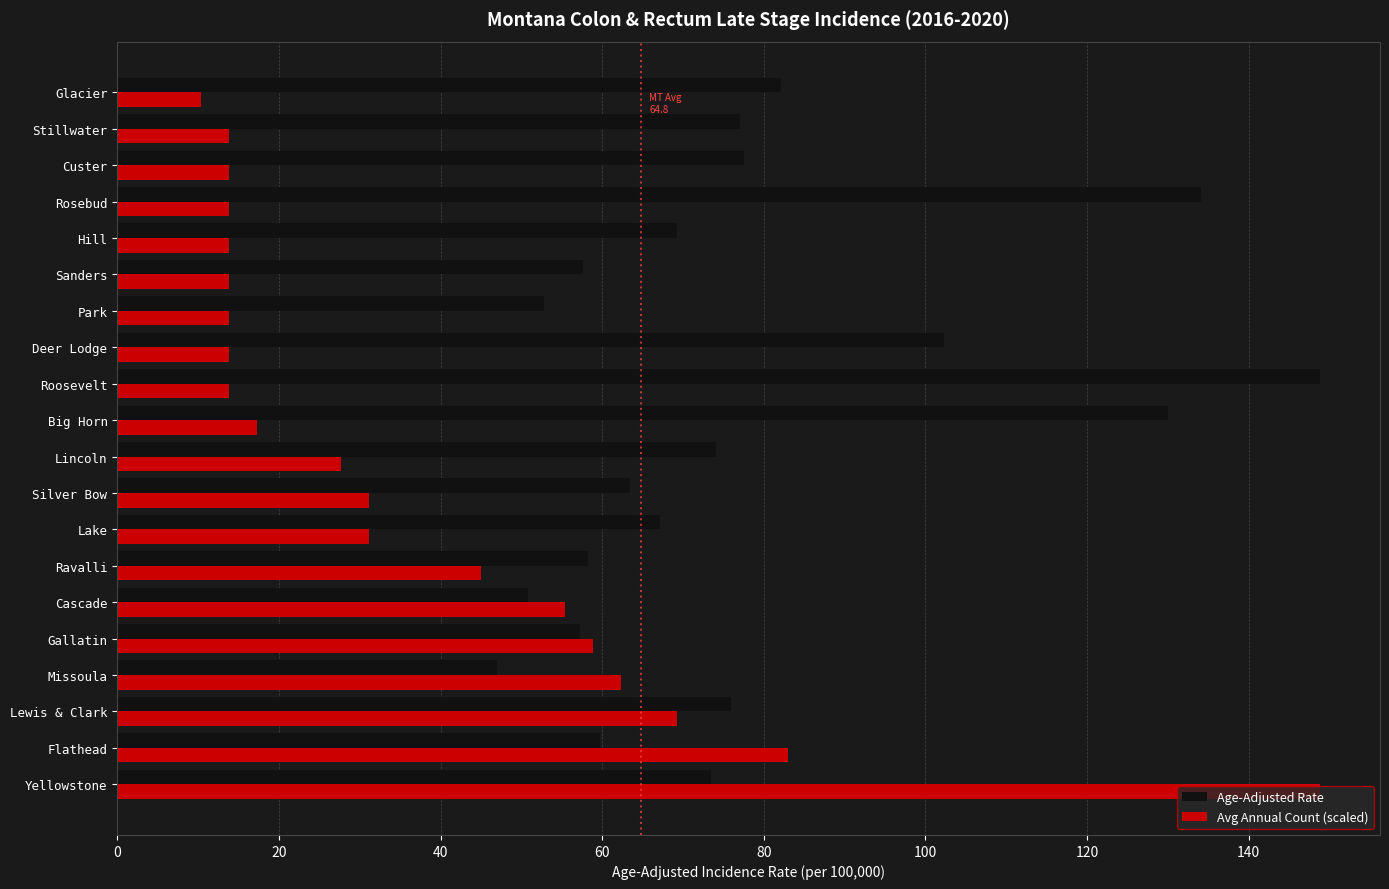

How many categories are shown in the chart?

20